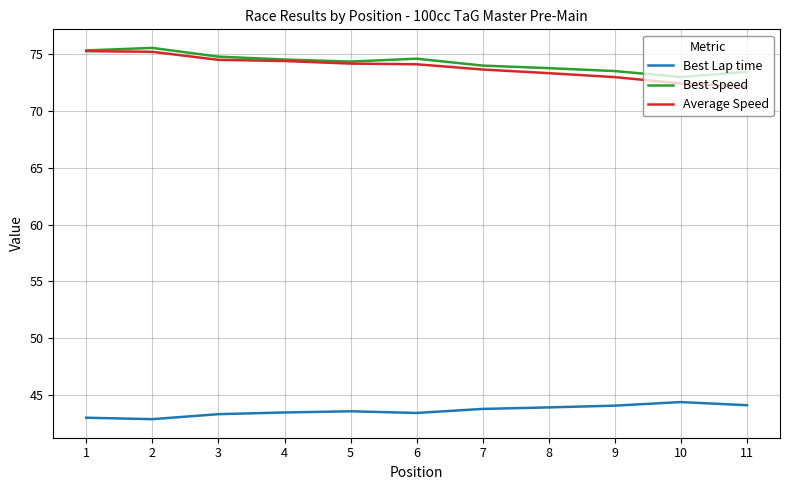

At which label is Average Speed closest to 73?

9